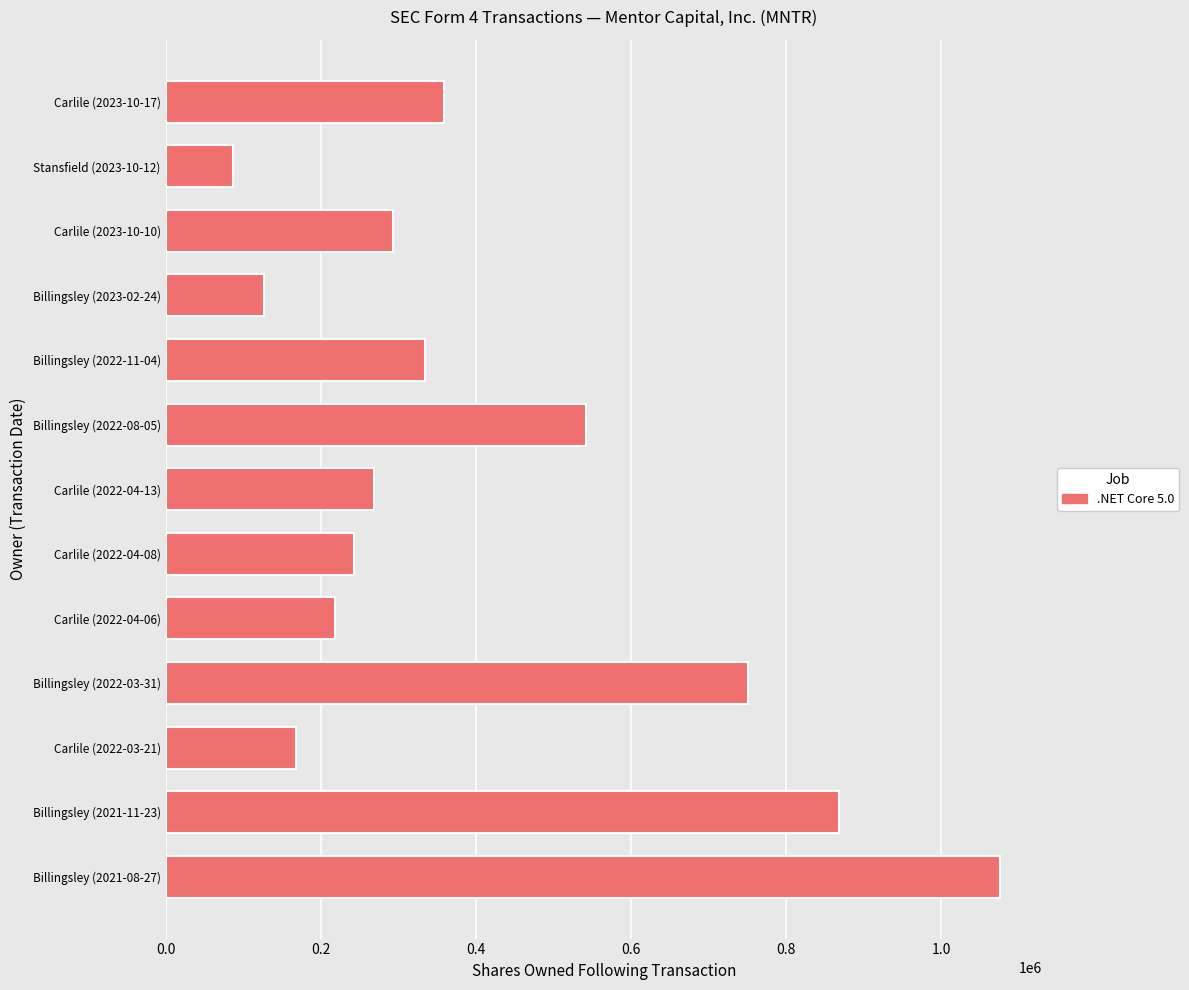

Are the bars grouped side by side (vs. stacked)?

No